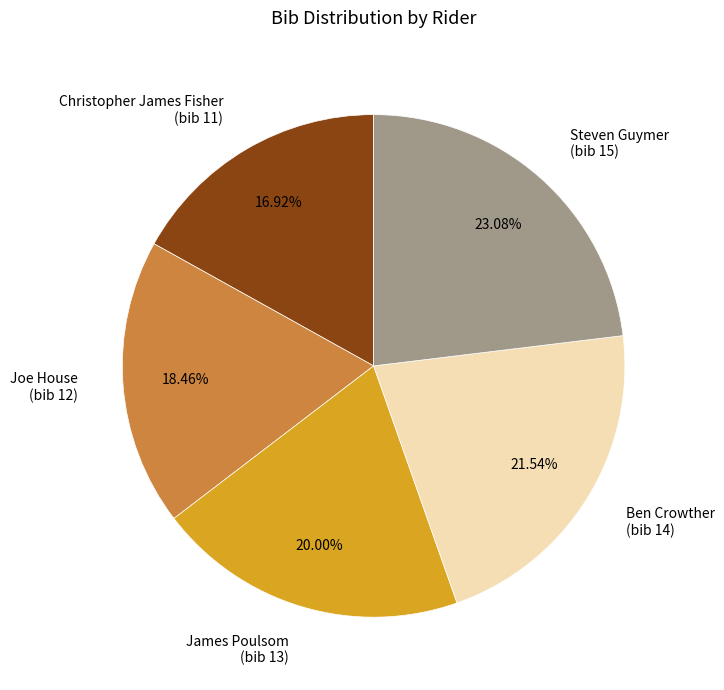

Is the sum of Joe House (bib 12) and Christopher James Fisher (bib 11) greater than half?

No